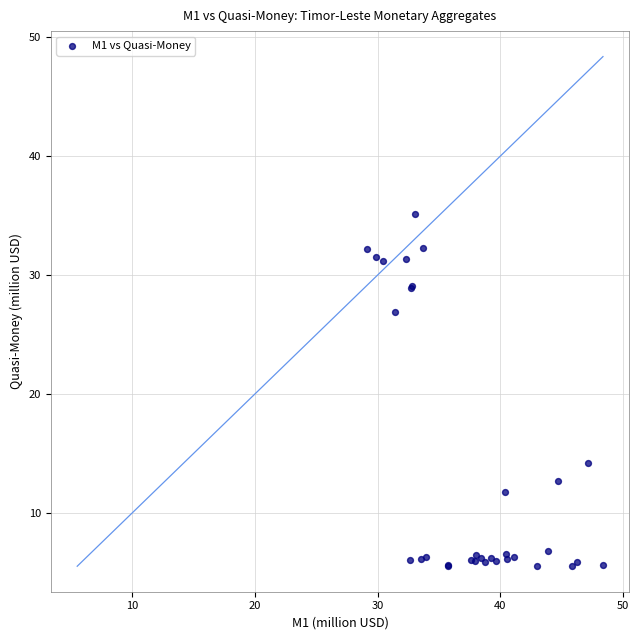

What Y value in the scatter plot is closest to 20?

14.2